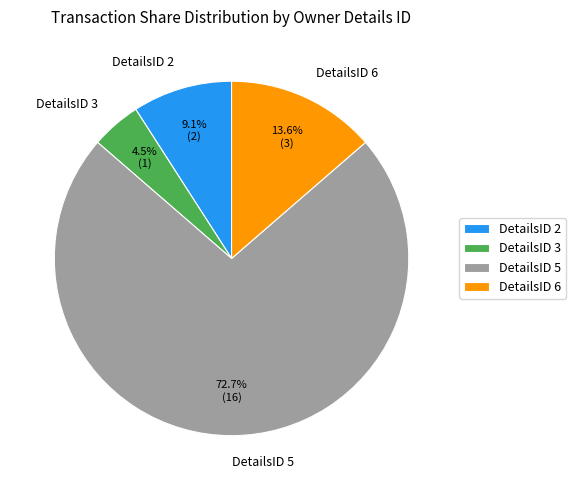

How much of the chart is everything except DetailsID 2?

90.9%